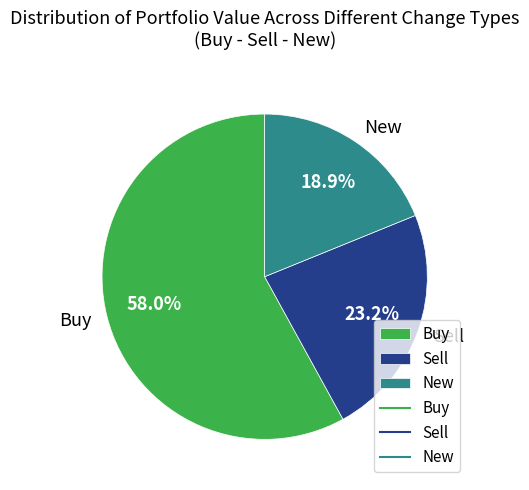

What percentage is NOT represented by New?

81.1%